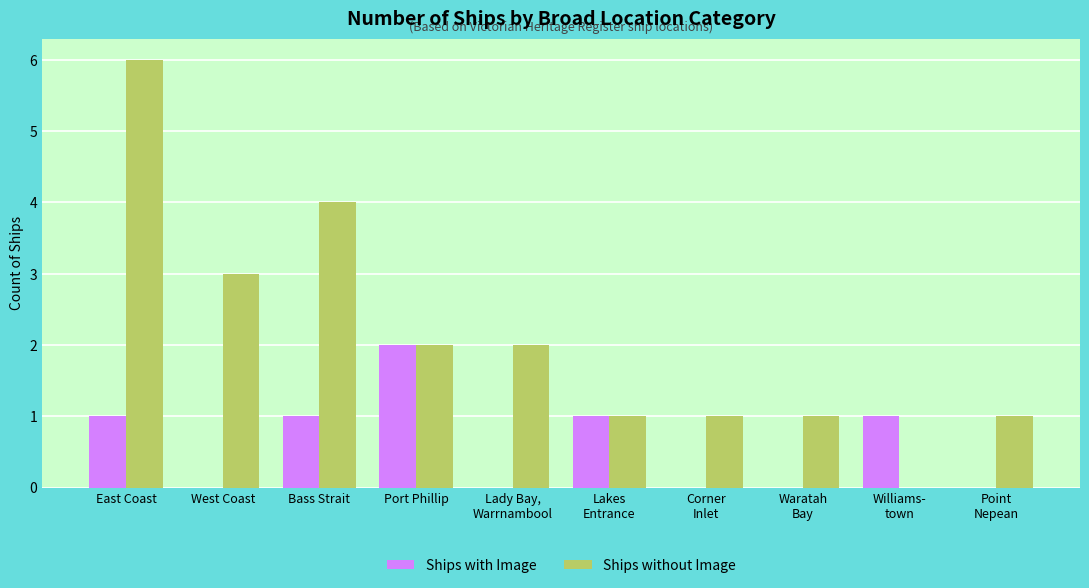

At which category is the sum across all series the highest?

East Coast